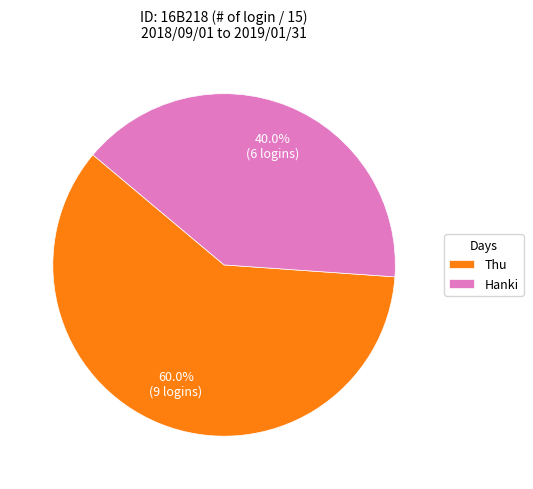

Is the sum of Thu and Hanki greater than half?

Yes